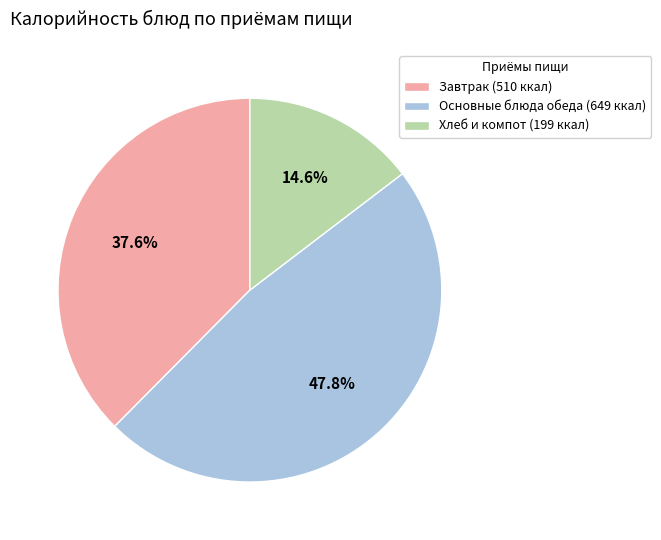

Combined, what portion of the pie is Хлеб и компот (199 ккал) and Основные блюда обеда (649 ккал)?

62.4%